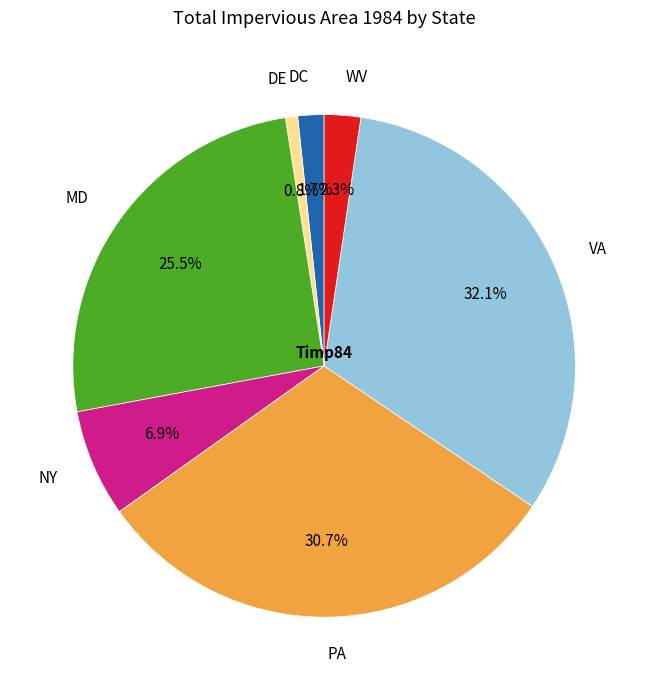

To the nearest percent, what is the average slice percentage?

14%